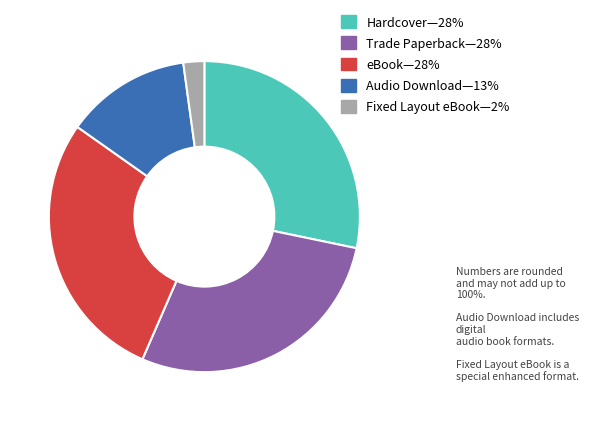

Is there a majority slice in this chart?

No